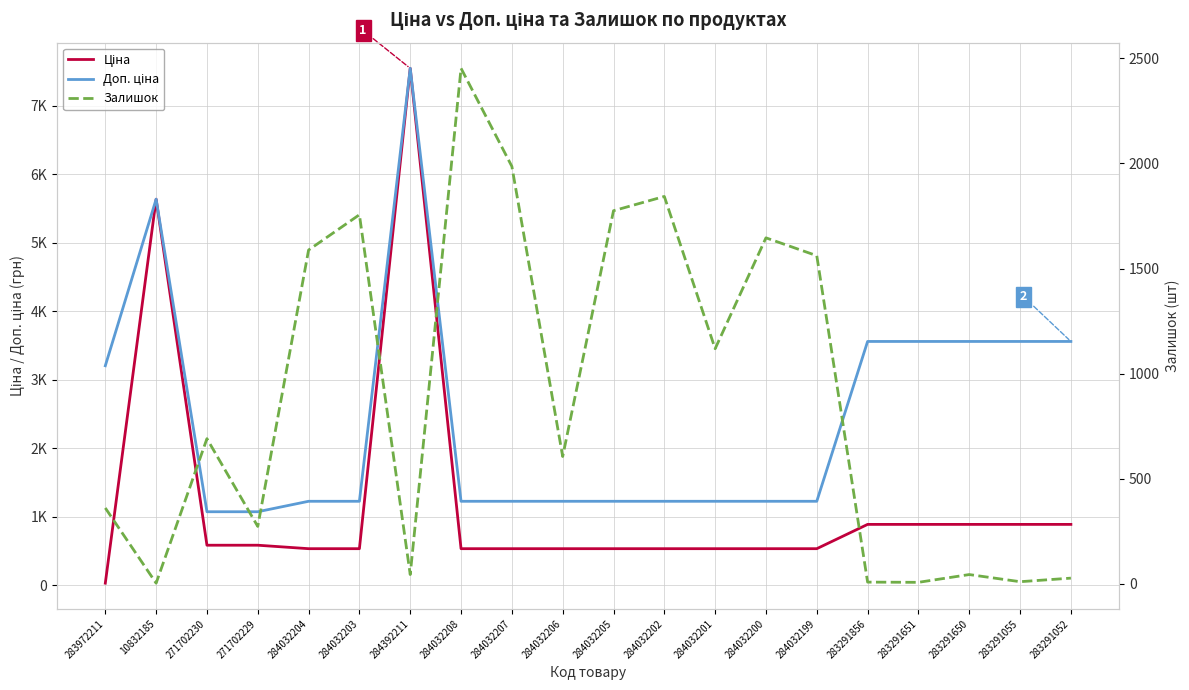

What is the spread (max minus min) of values at 284032203?

1220.6